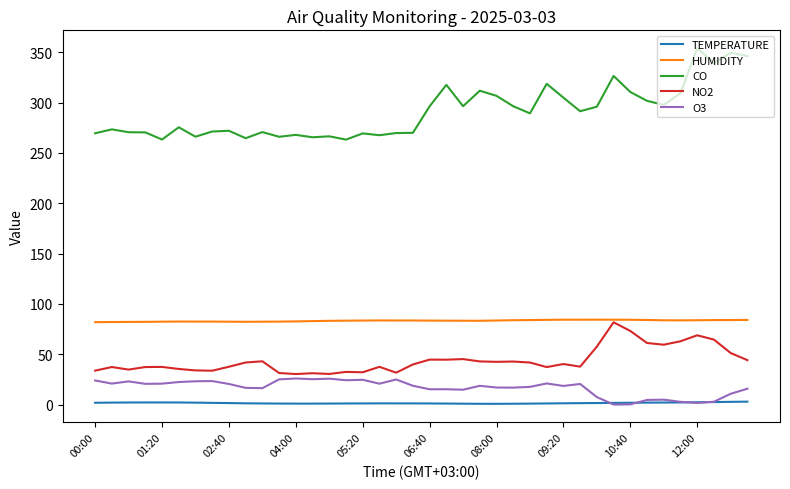

Which series has the largest range (max minus min)?

CO